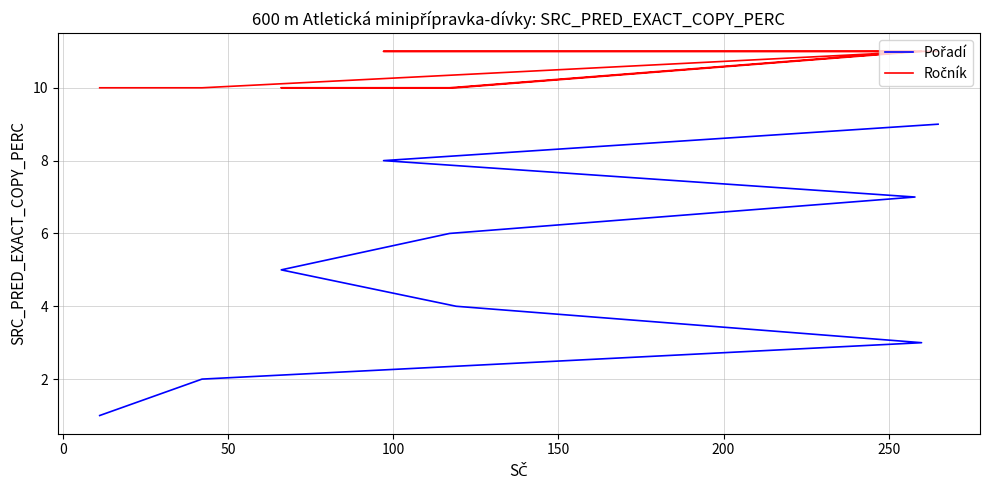

True or false: Ročník has more than 0 interior local peaks.

True